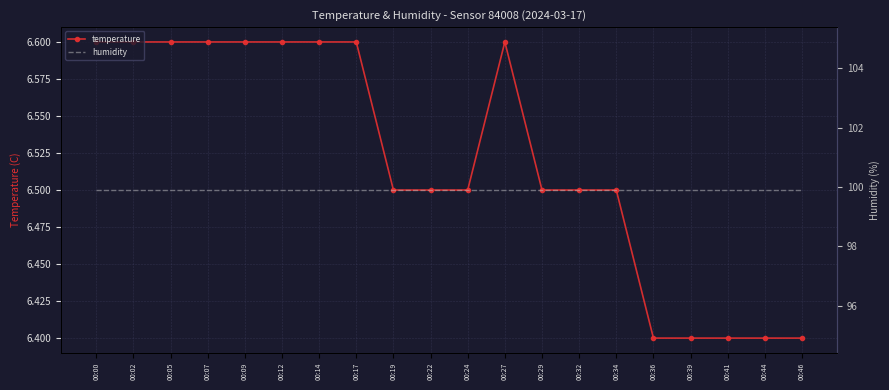

Reading left to right, list all the values displayed in this chart.

temperature: 6.6	6.6	6.6	6.6	6.6	6.6	6.6	6.6	6.5	6.5	6.5	6.6	6.5	6.5	6.5	6.4	6.4	6.4	6.4	6.4
humidity: 99.9	99.9	99.9	99.9	99.9	99.9	99.9	99.9	99.9	99.9	99.9	99.9	99.9	99.9	99.9	99.9	99.9	99.9	99.9	99.9